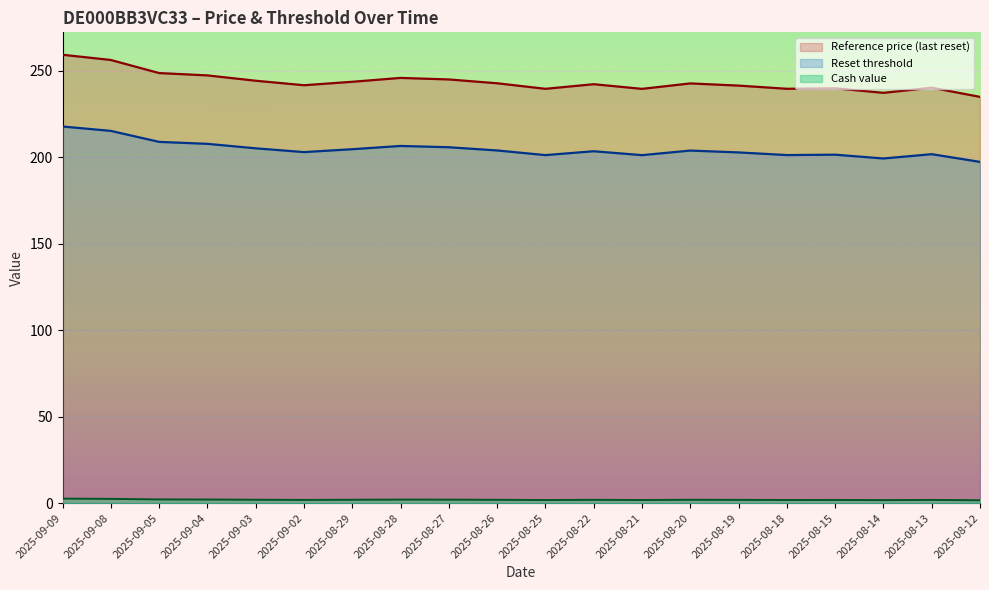

Where is the first local minimum for Cash value?

2025-09-02